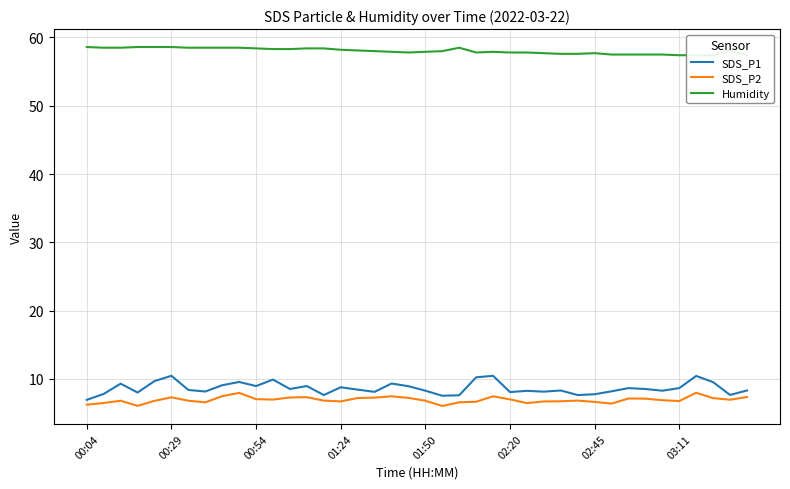

Which series has the largest range (max minus min)?

SDS_P1